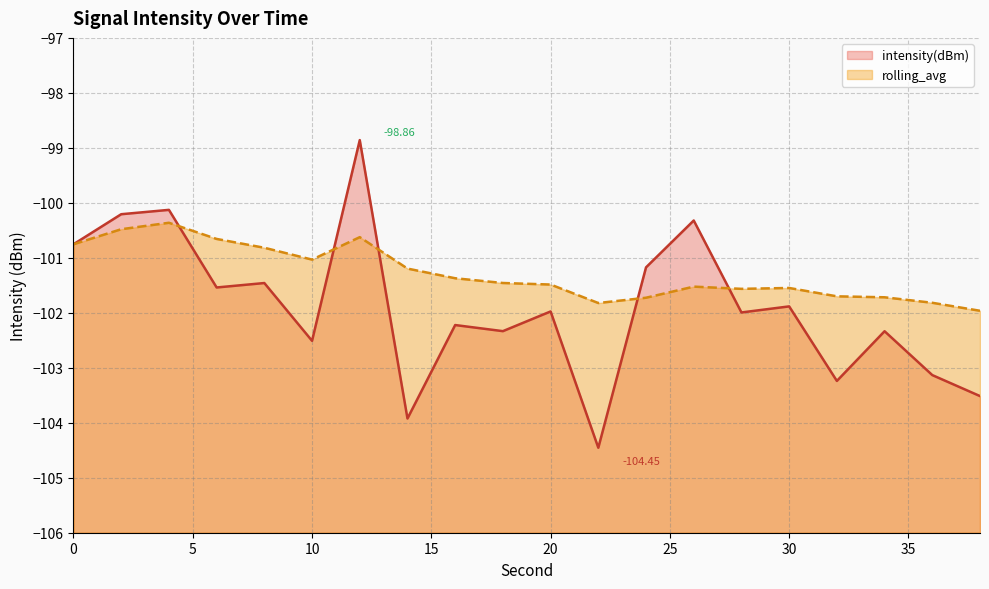

Rank the series by their average value, from highest to lowest.

rolling_avg, intensity(dBm)